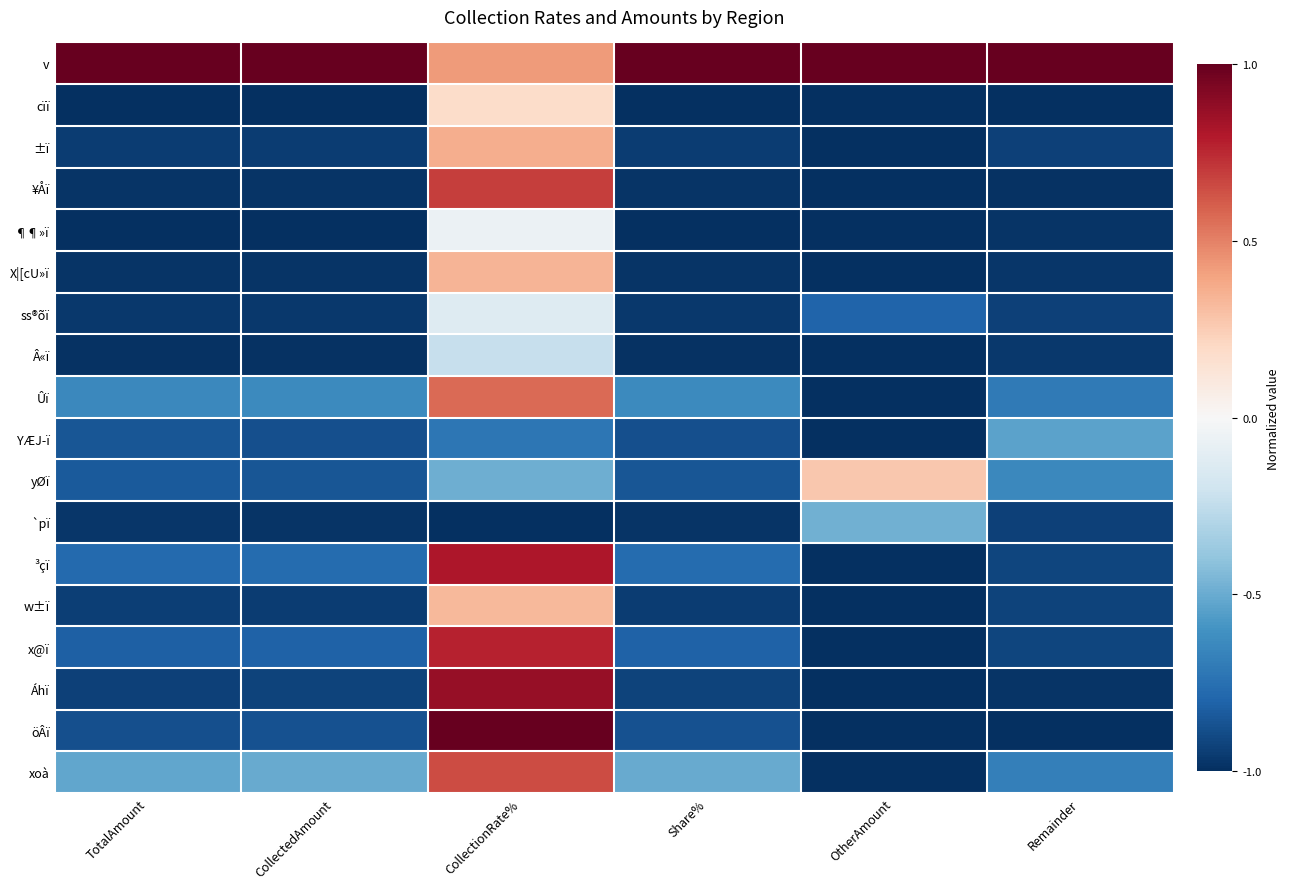

Reading left to right, what are all the values shown in this chart?

v: TotalAmount=1.0	CollectedAmount=1.0	CollectionRate%=0.4	Share%=1.0	OtherAmount=1.0	Remainder=1.0
cïï: TotalAmount=-1.0	CollectedAmount=-1.0	CollectionRate%=0.2	Share%=-1.0	OtherAmount=-1.0	Remainder=-1.0
±ï: TotalAmount=-0.9	CollectedAmount=-0.9	CollectionRate%=0.4	Share%=-0.9	OtherAmount=-1.0	Remainder=-0.9
¥Åï: TotalAmount=-1.0	CollectedAmount=-1.0	CollectionRate%=0.7	Share%=-1.0	OtherAmount=-1.0	Remainder=-1.0
¶¶»ï: TotalAmount=-1.0	CollectedAmount=-1.0	CollectionRate%=-0.1	Share%=-1.0	OtherAmount=-1.0	Remainder=-1.0
X|[cU»ï: TotalAmount=-1.0	CollectedAmount=-1.0	CollectionRate%=0.3	Share%=-1.0	OtherAmount=-1.0	Remainder=-1.0
ss®õï: TotalAmount=-1.0	CollectedAmount=-1.0	CollectionRate%=-0.1	Share%=-1.0	OtherAmount=-0.8	Remainder=-0.9
Â«ï: TotalAmount=-1.0	CollectedAmount=-1.0	CollectionRate%=-0.2	Share%=-1.0	OtherAmount=-1.0	Remainder=-1.0
Ûï: TotalAmount=-0.6	CollectedAmount=-0.6	CollectionRate%=0.6	Share%=-0.6	OtherAmount=-1.0	Remainder=-0.7
YÆJ­ï: TotalAmount=-0.9	CollectedAmount=-0.9	CollectionRate%=-0.7	Share%=-0.9	OtherAmount=-1.0	Remainder=-0.5
yØï: TotalAmount=-0.8	CollectedAmount=-0.9	CollectionRate%=-0.5	Share%=-0.9	OtherAmount=0.3	Remainder=-0.6
`pï: TotalAmount=-1.0	CollectedAmount=-1.0	CollectionRate%=-1.0	Share%=-1.0	OtherAmount=-0.5	Remainder=-0.9
³çï: TotalAmount=-0.8	CollectedAmount=-0.8	CollectionRate%=0.8	Share%=-0.8	OtherAmount=-1.0	Remainder=-0.9
w±ï: TotalAmount=-0.9	CollectedAmount=-0.9	CollectionRate%=0.3	Share%=-0.9	OtherAmount=-1.0	Remainder=-0.9
x@ï: TotalAmount=-0.8	CollectedAmount=-0.8	CollectionRate%=0.8	Share%=-0.8	OtherAmount=-1.0	Remainder=-0.9
Áhï: TotalAmount=-0.9	CollectedAmount=-0.9	CollectionRate%=0.9	Share%=-0.9	OtherAmount=-1.0	Remainder=-1.0
öÂï: TotalAmount=-0.9	CollectedAmount=-0.9	CollectionRate%=1.0	Share%=-0.9	OtherAmount=-1.0	Remainder=-1.0
xoà: TotalAmount=-0.5	CollectedAmount=-0.5	CollectionRate%=0.7	Share%=-0.5	OtherAmount=-1.0	Remainder=-0.7